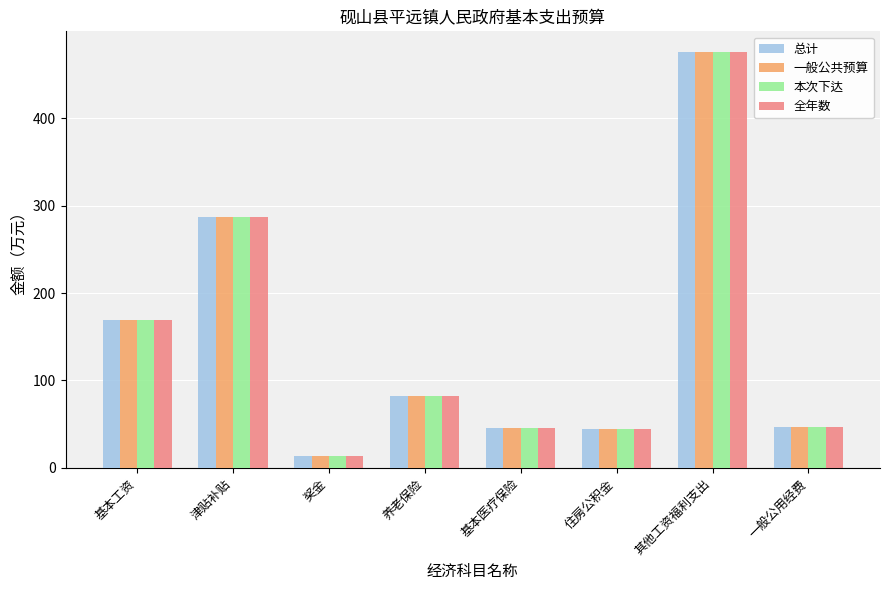

What position from the right is 基本工资?

8